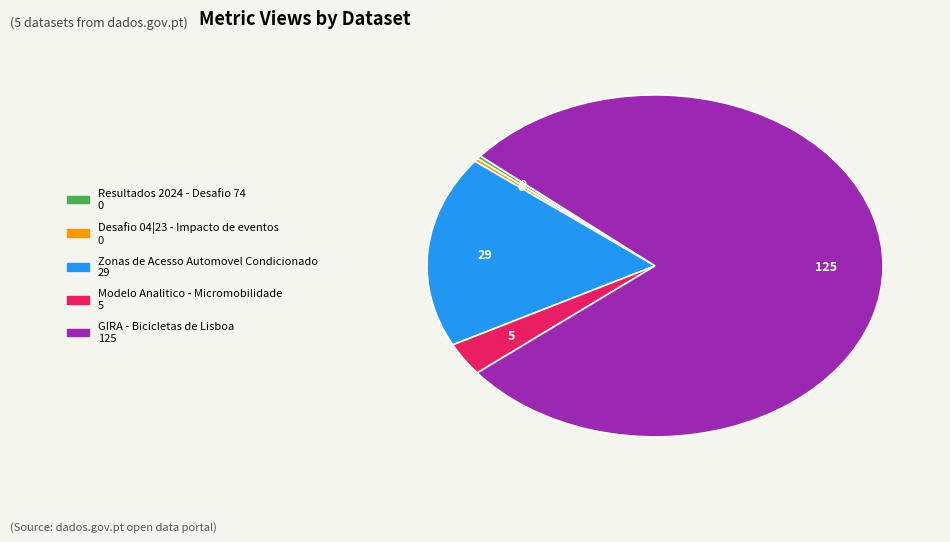

Is it true that Modelo Analitico - Micromobilidade is 11% of the pie?

False